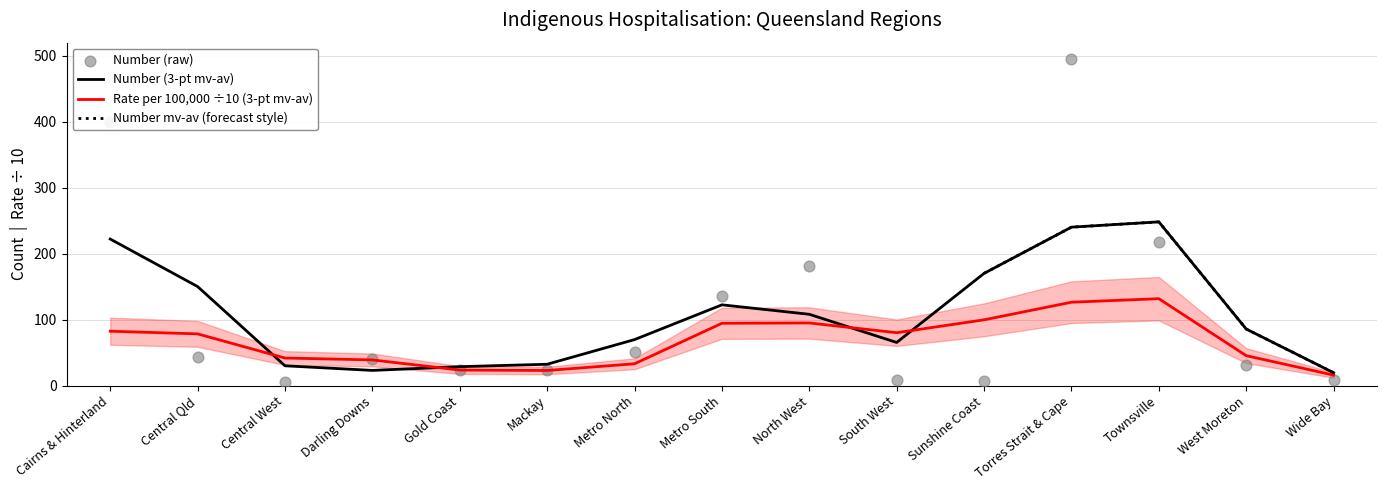

Between Metro South and Wide Bay, which is larger?

Metro South